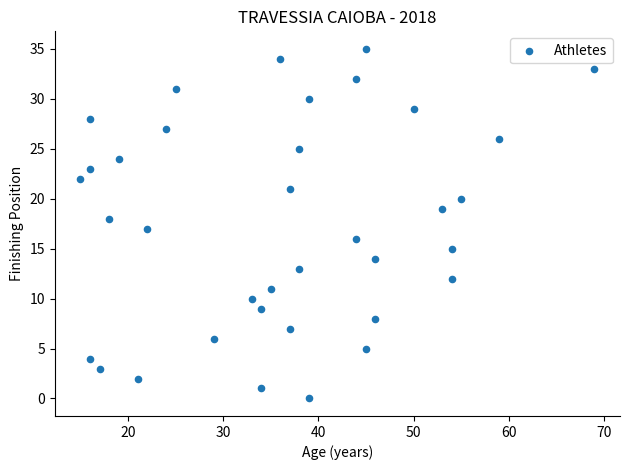

What is the range of Y values (max minus min)?

35